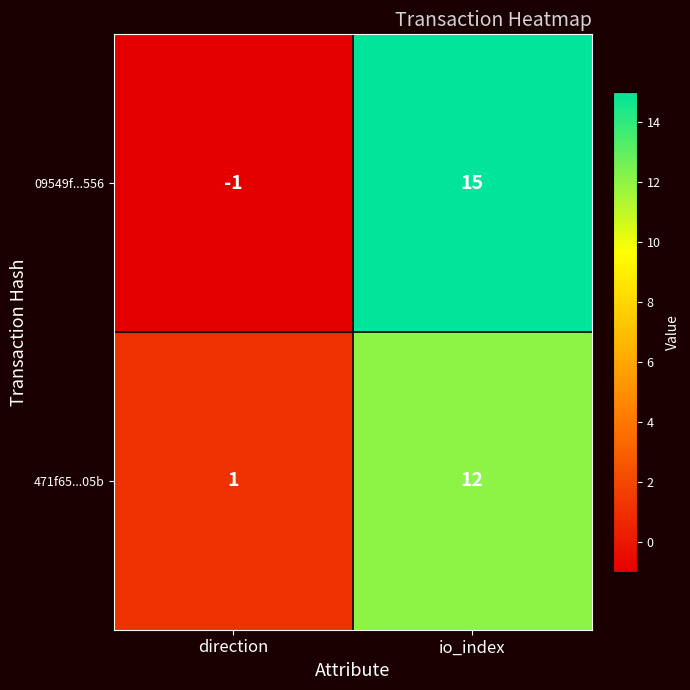

Rank the series at direction from highest to lowest value.

471f65...05b, 09549f...556